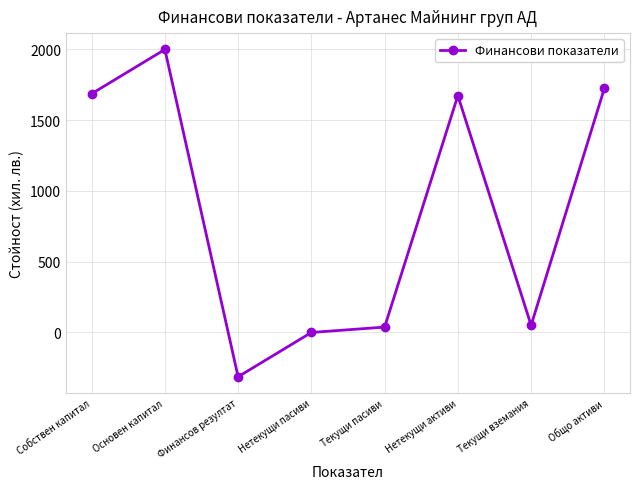

Reading right to left, what are all the values shown in this chart?

1725	51	1674	38	0	-313	2000	1687